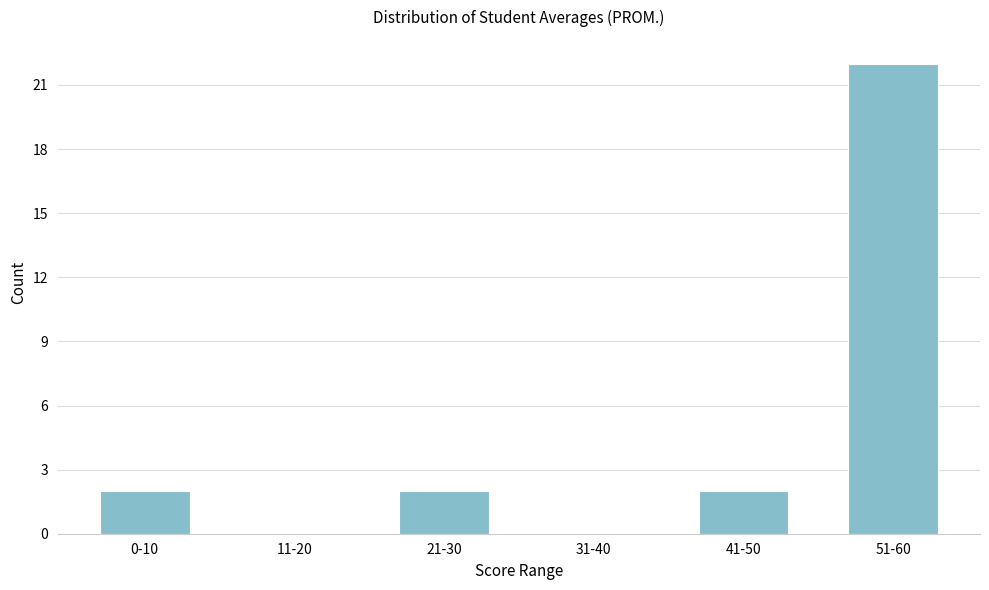

Reading left to right, extract all data points from this chart.

0-10=2	11-20=0	21-30=2	31-40=0	41-50=2	51-60=22